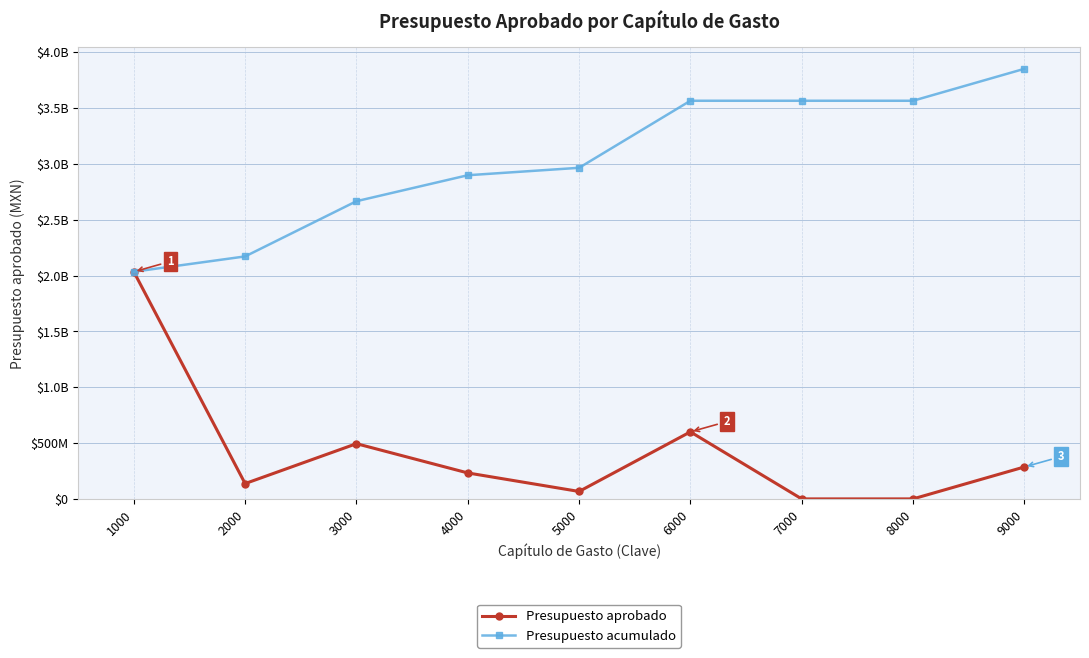

What are all the series names shown in the legend?

Presupuesto aprobado, Presupuesto acumulado